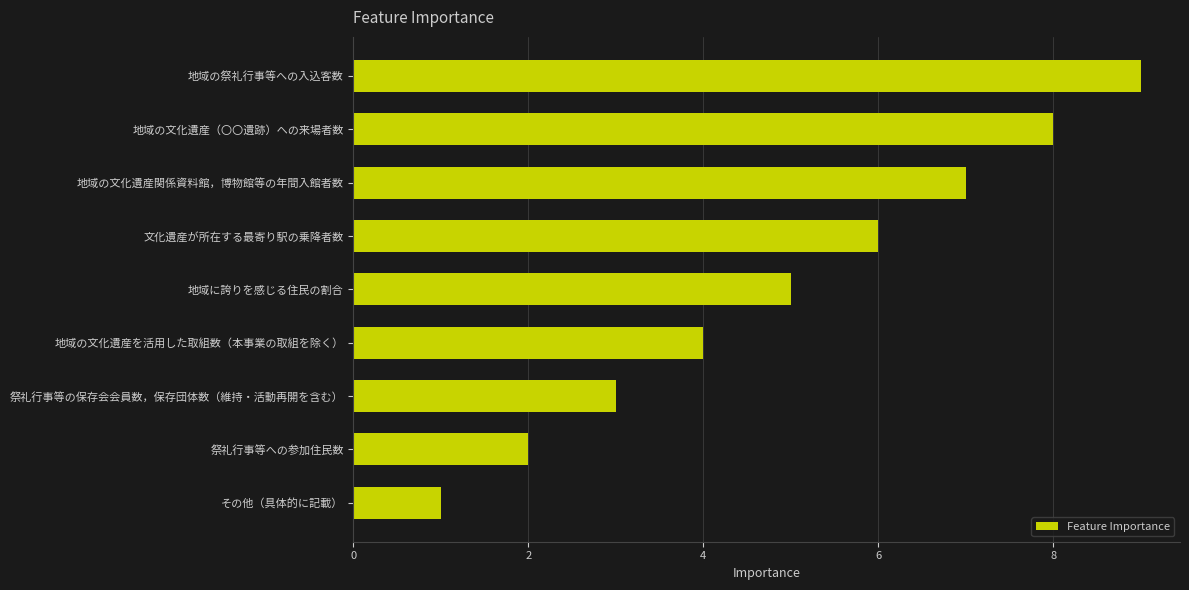

List the labels in order of value, largest first.

地域の祭礼行事等への入込客数, 地域の文化遺産（〇〇遺跡）への来場者数, 地域の文化遺産関係資料館，博物館等の年間入館者数, 文化遺産が所在する最寄り駅の乗降者数, 地域に誇りを感じる住民の割合, 地域の文化遺産を活用した取組数（本事業の取組を除く）, 祭礼行事等の保存会会員数，保存団体数（維持・活動再開を含む）, 祭礼行事等への参加住民数, その他（具体的に記載）